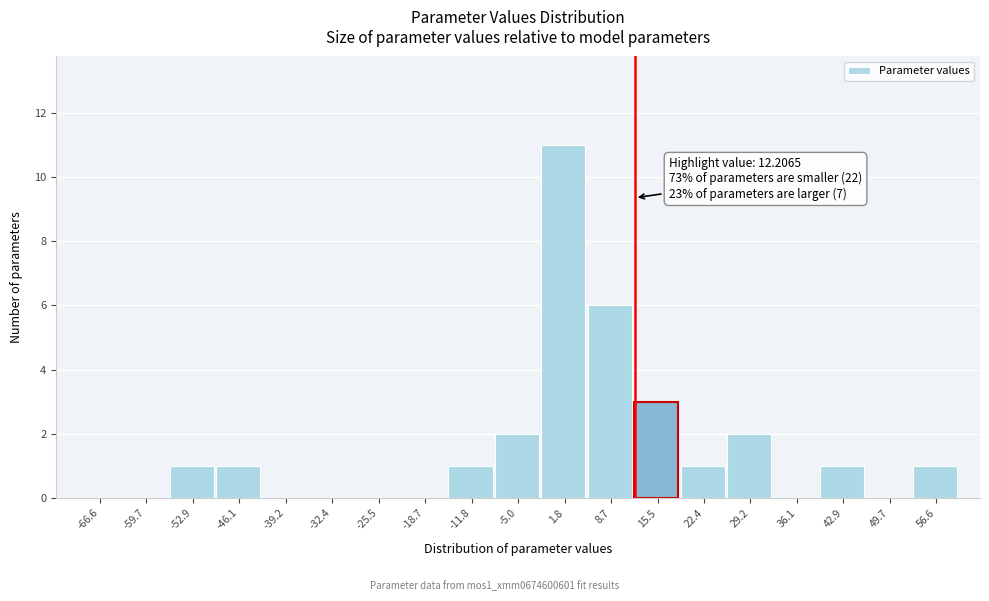

Over which range of the x-axis is the bar tallest?

-2 to 5